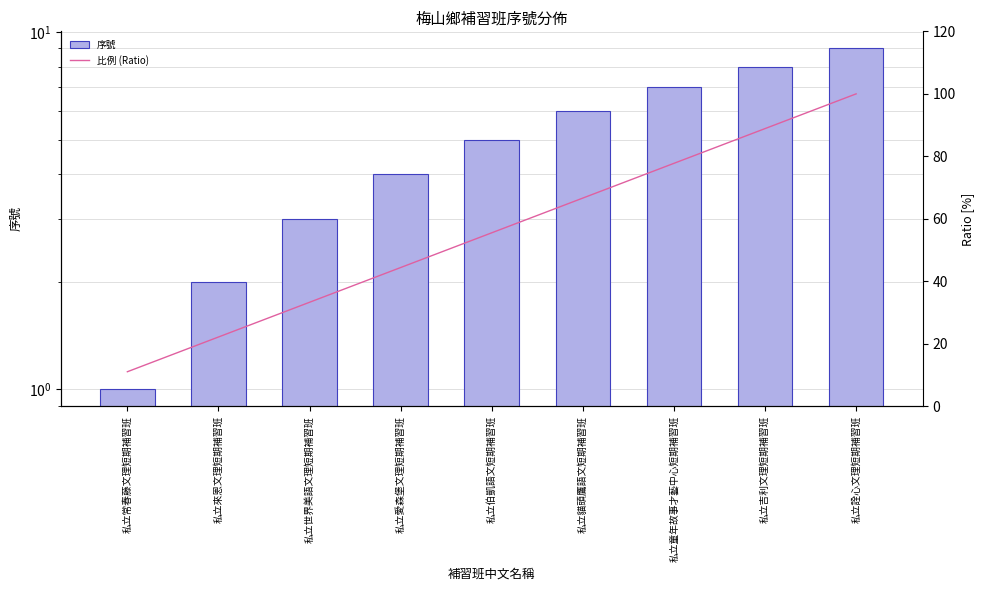

What is the label of the 3rd bar from the left?

私立世界美語文理短期補習班